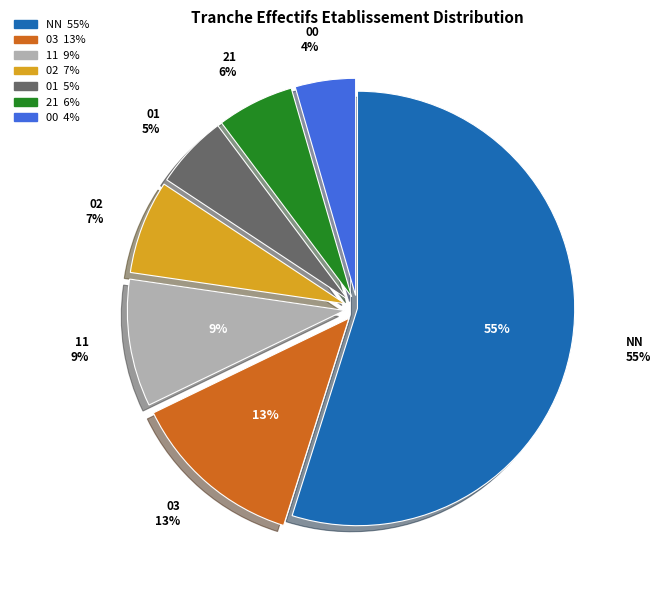

Approximately how many times larger is the value at 02 compared to 01?

1.3